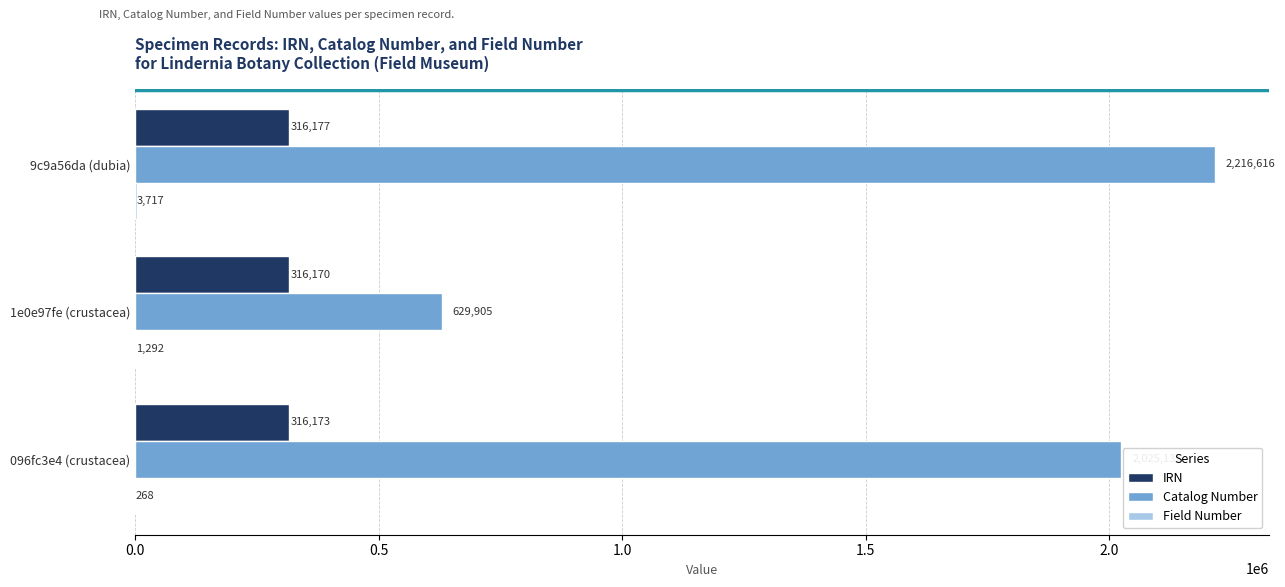

What is the total value across all series at 1e0e97fe (crustacea)?

947367